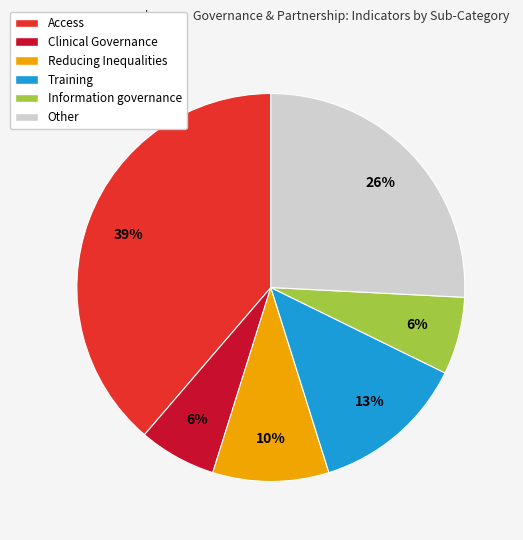

Is there any slice that represents more than half of the pie?

No